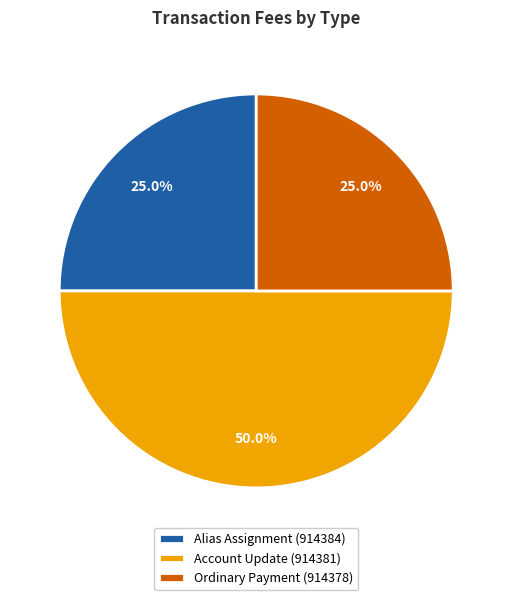

To the nearest percent, what percentage of the pie is Alias Assignment (914384)?

25%